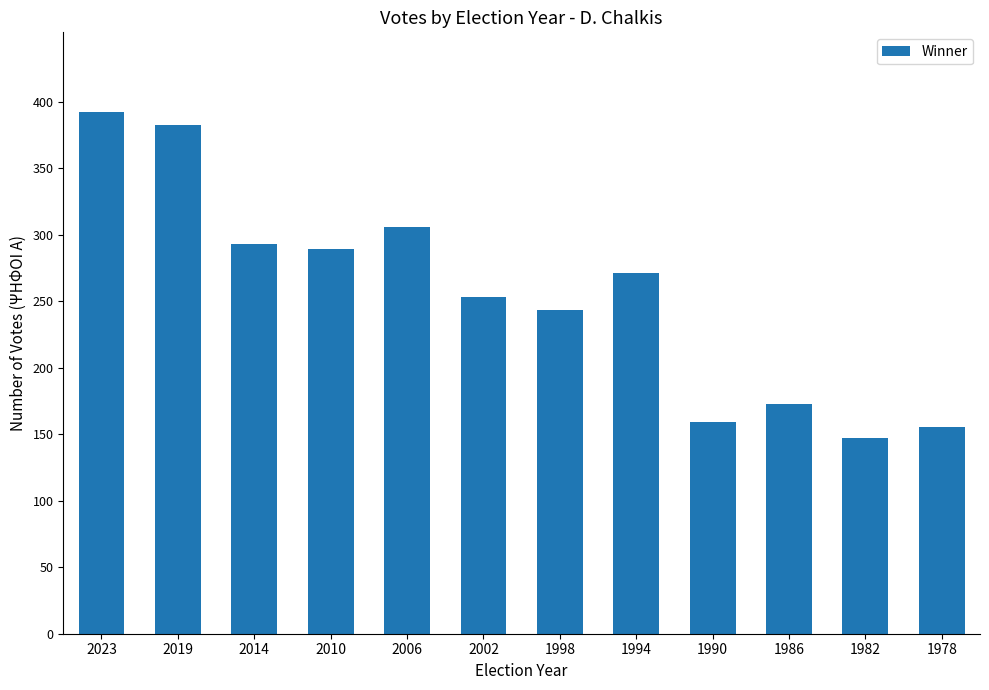

How many bars are there in total?

12